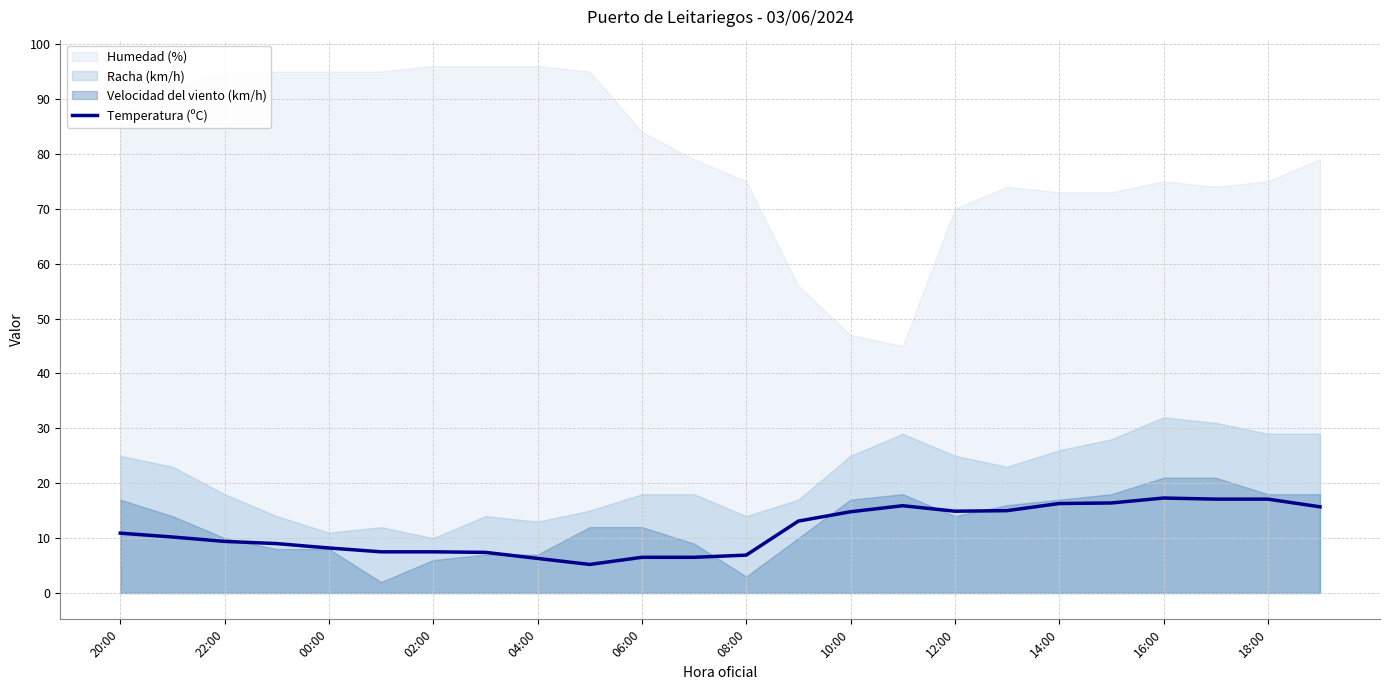

At which label is the value closest to 11?

20:00